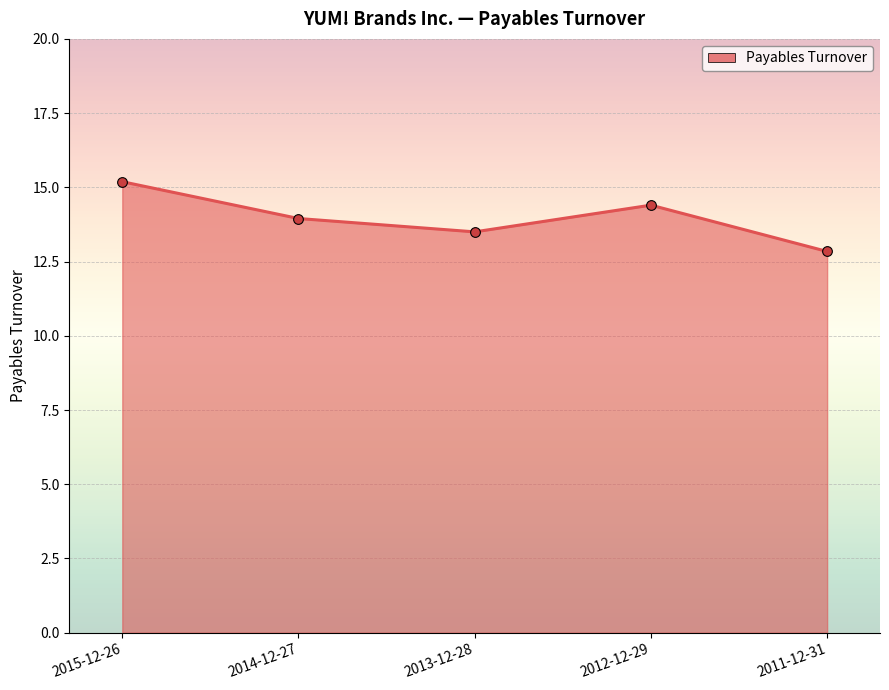

Rank the categories by value from highest to lowest.

2015-12-26, 2012-12-29, 2014-12-27, 2013-12-28, 2011-12-31